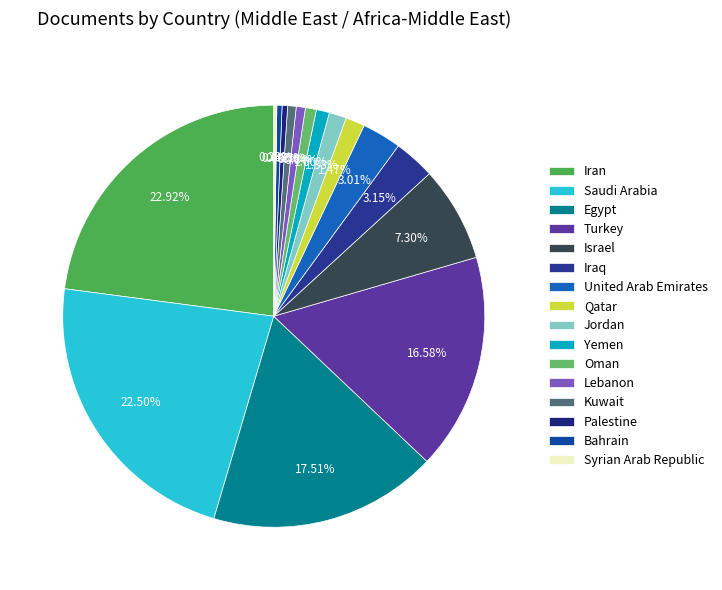

What percentage is NOT represented by Oman?

99.2%